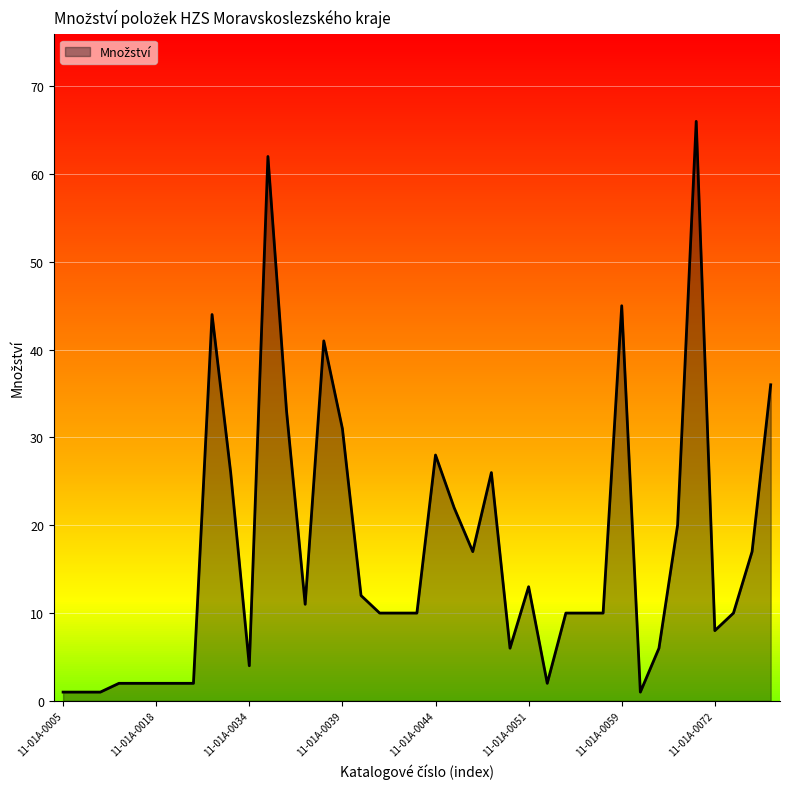

What is the maximum value shown in the chart?

66